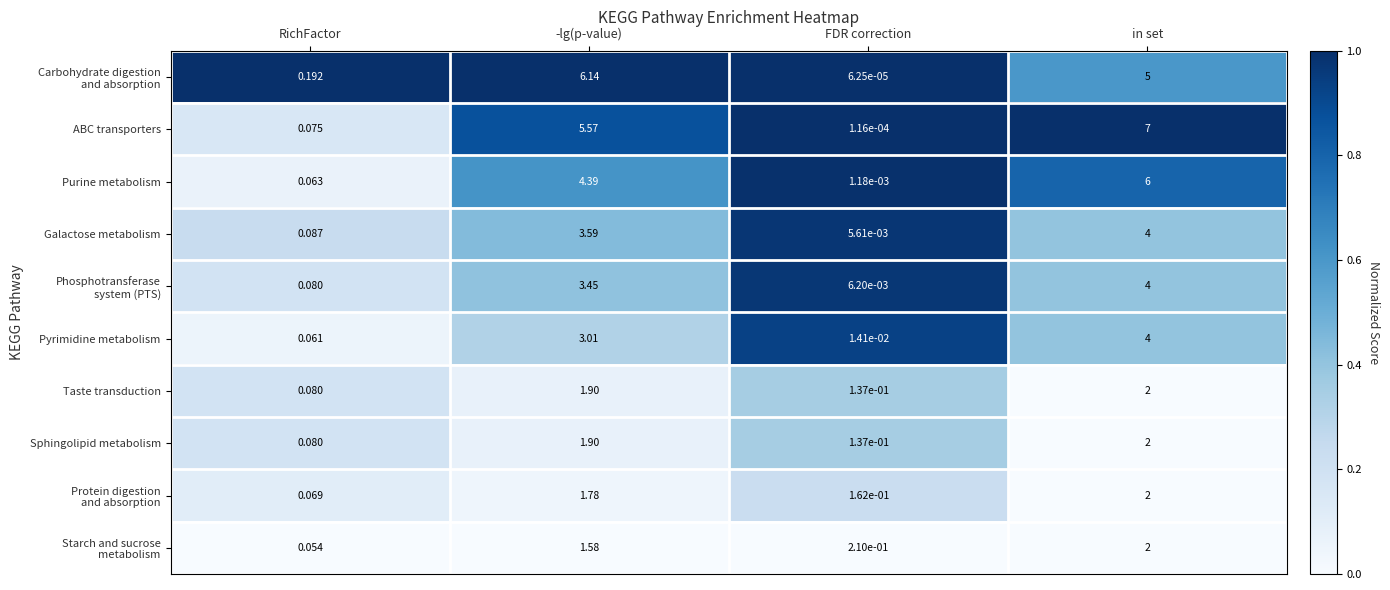

Which label corresponds to the smallest value in the chart?

FDR correction